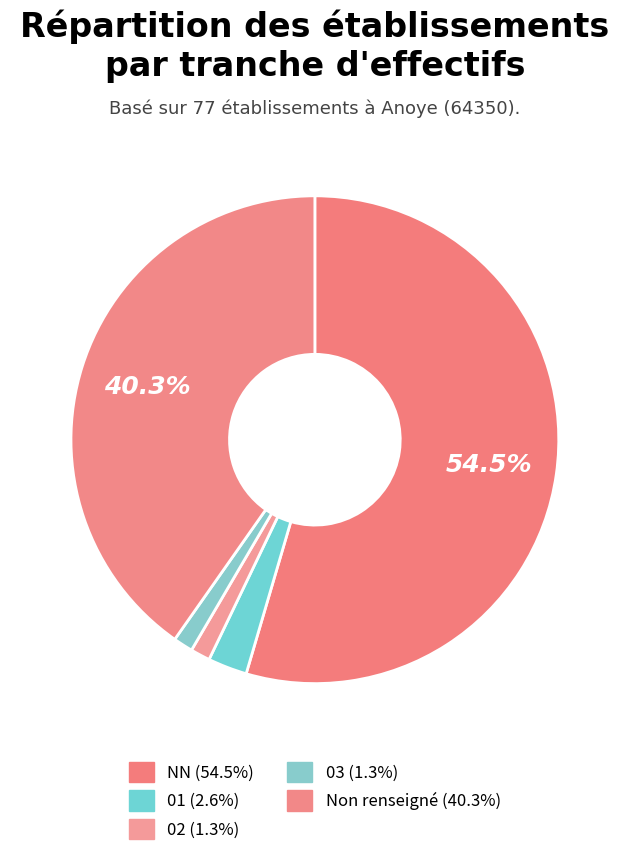

How many segments does this pie chart have?

5